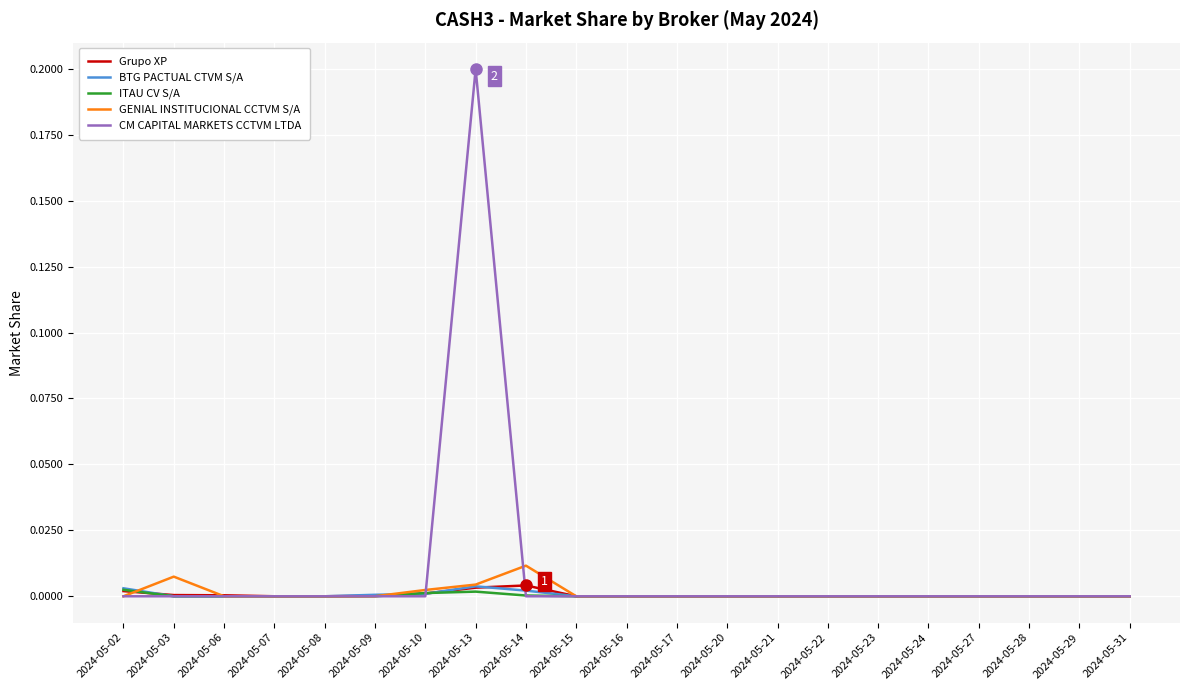

Which series has the largest range (max minus min)?

CM CAPITAL MARKETS CCTVM LTDA